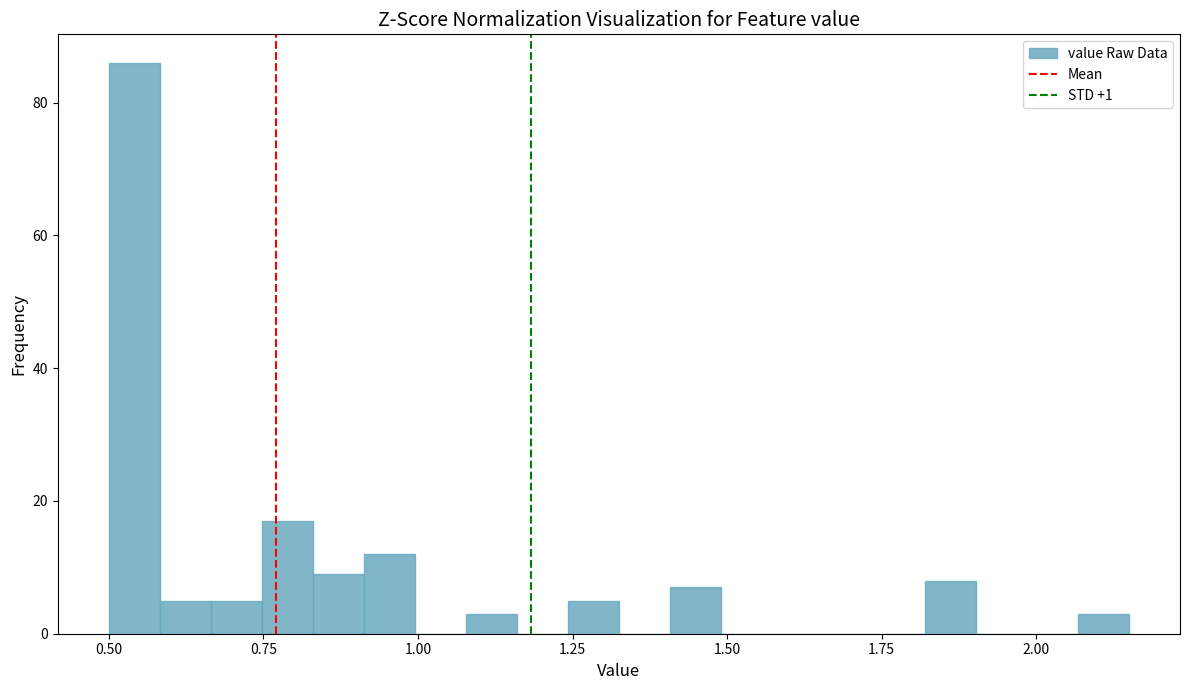

Around what value on the x-axis is the tallest bar? Give the approximate position of its centre, as read against the axis.

0.55